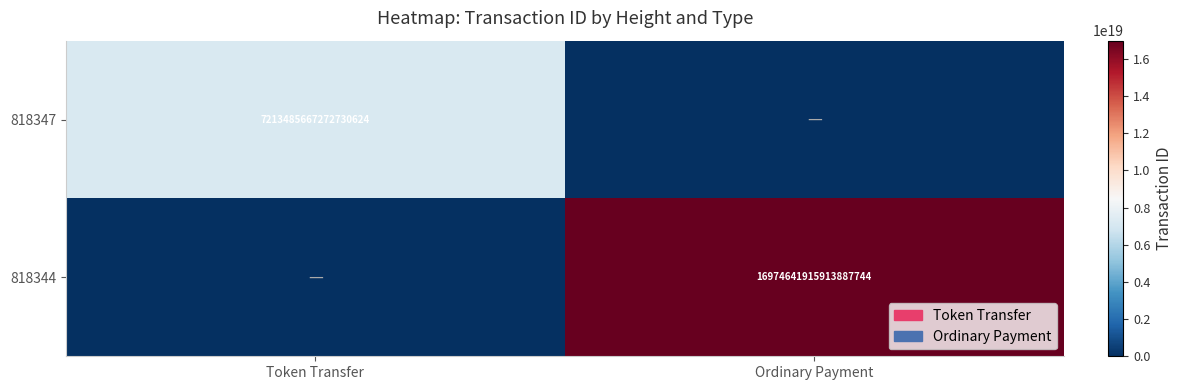

The 818347 series shows 7213485667272730624 at Token Transfer. True or false?

True